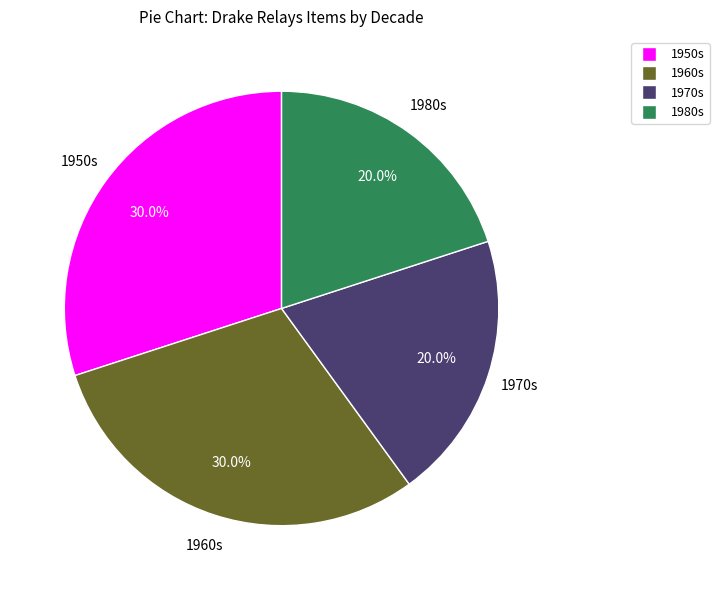

Is there a majority slice in this chart?

No